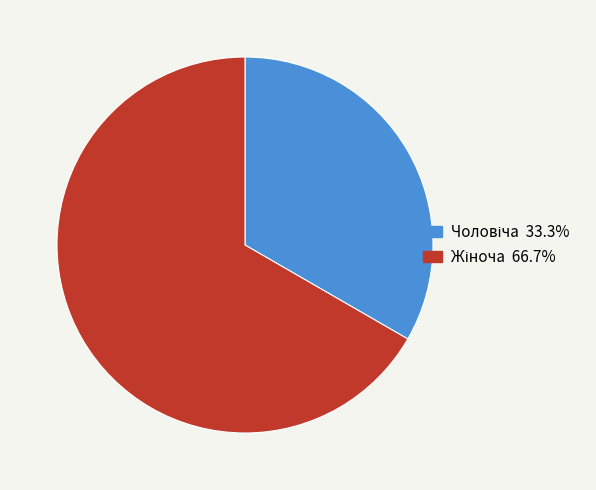

Is there a majority slice in this chart?

Yes